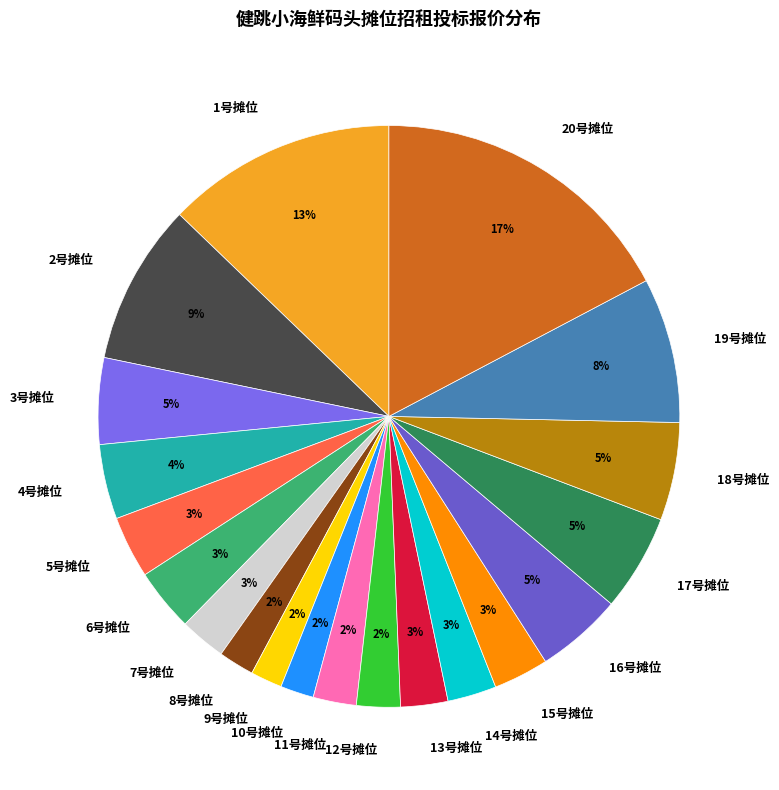

The 12号摊位 slice represents 2% of the pie. True or false?

True